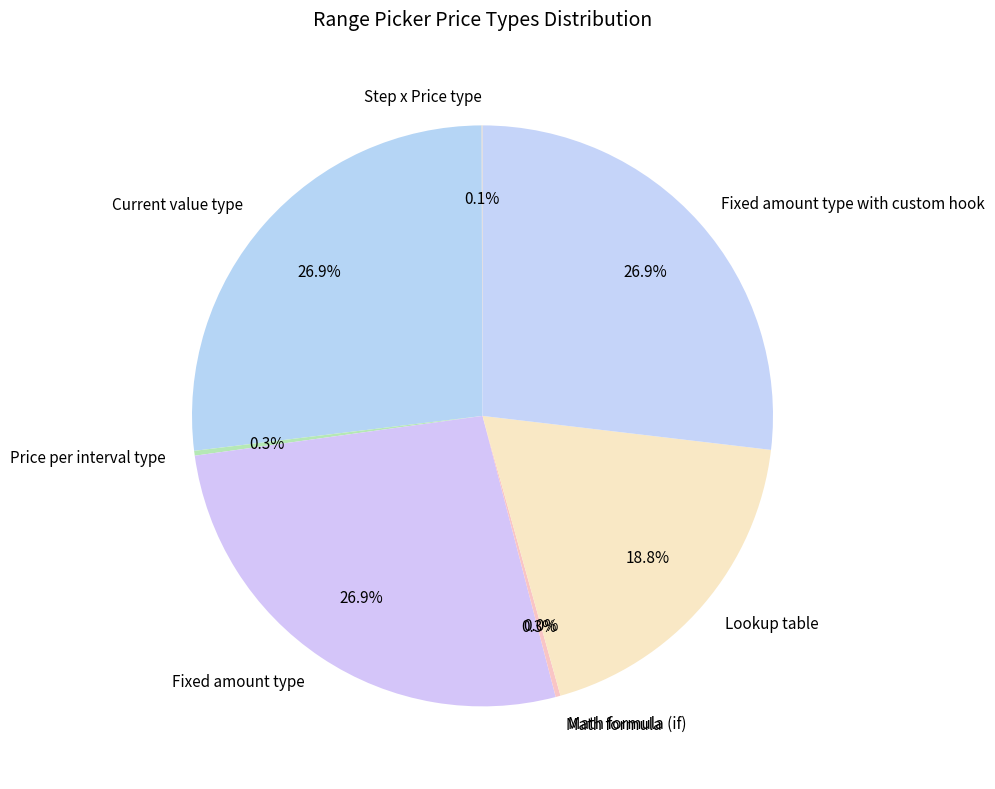

How many segments does this pie chart have?

8